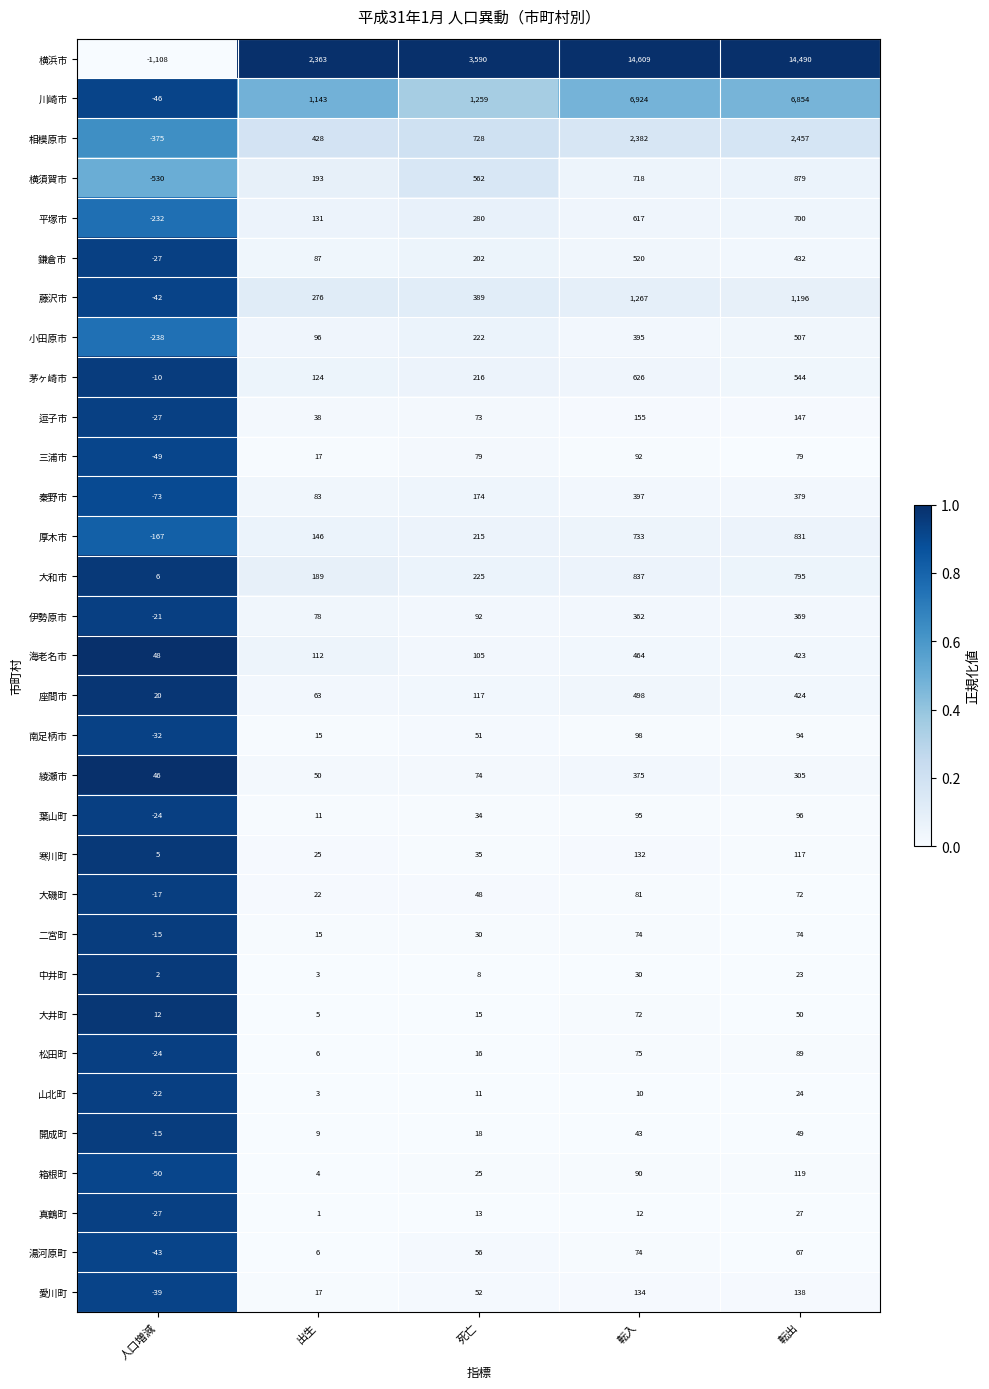

The 南足柄市 series shows 15 at 出生. True or false?

True